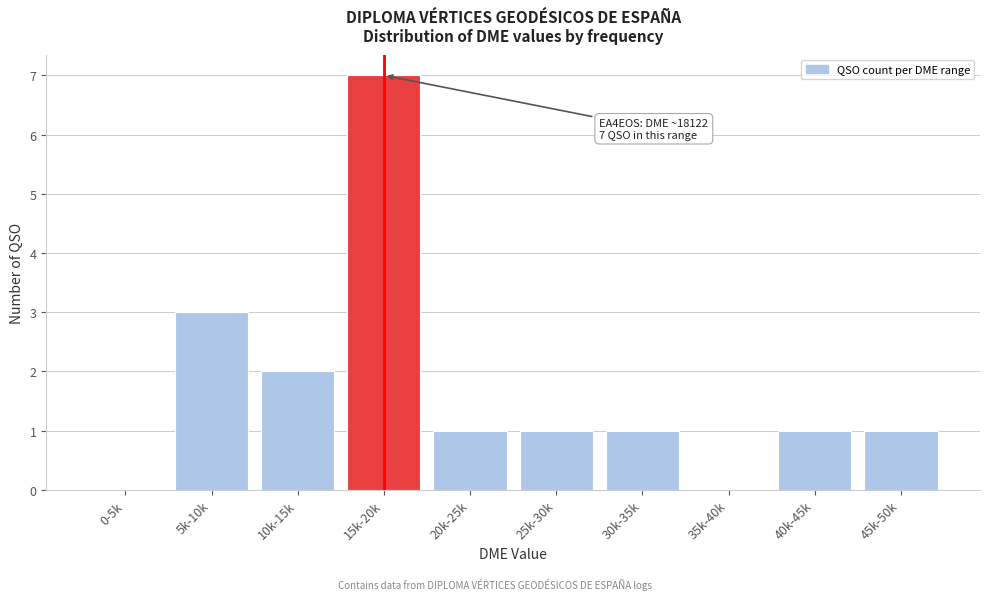

Reading left to right, list all the values displayed in this chart.

0-5k=0	5k-10k=3	10k-15k=2	15k-20k=7	20k-25k=1	25k-30k=1	30k-35k=1	35k-40k=0	40k-45k=1	45k-50k=1